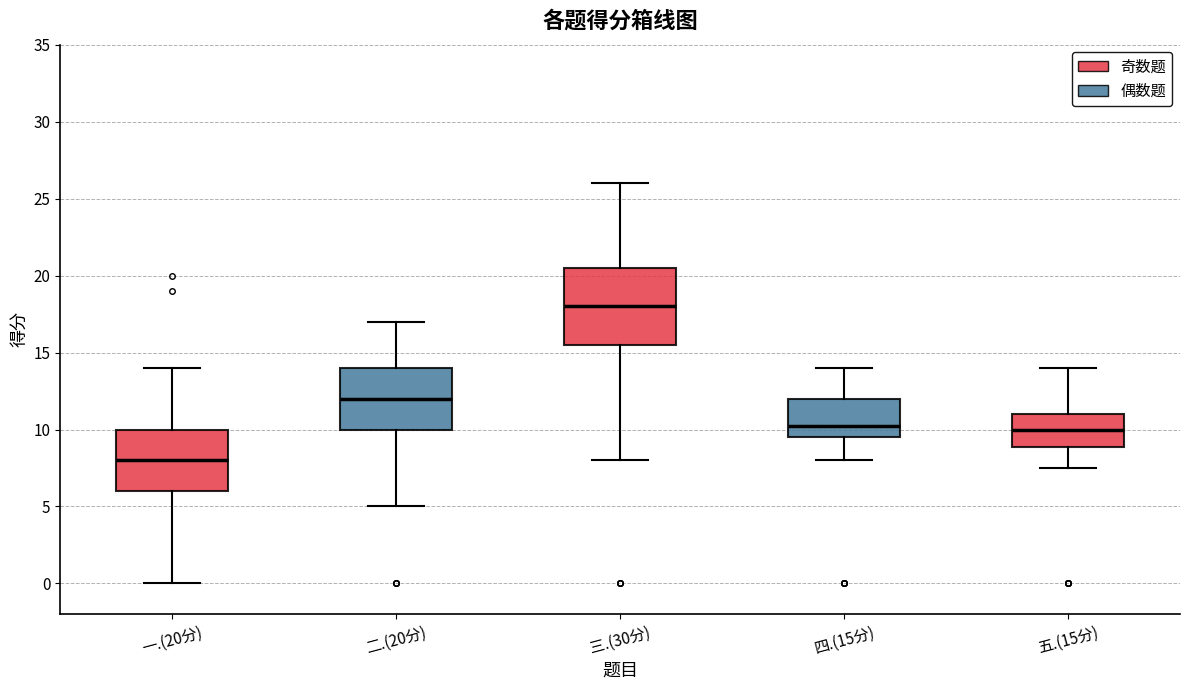

Which box's median line is the lowest?

一.(20分)